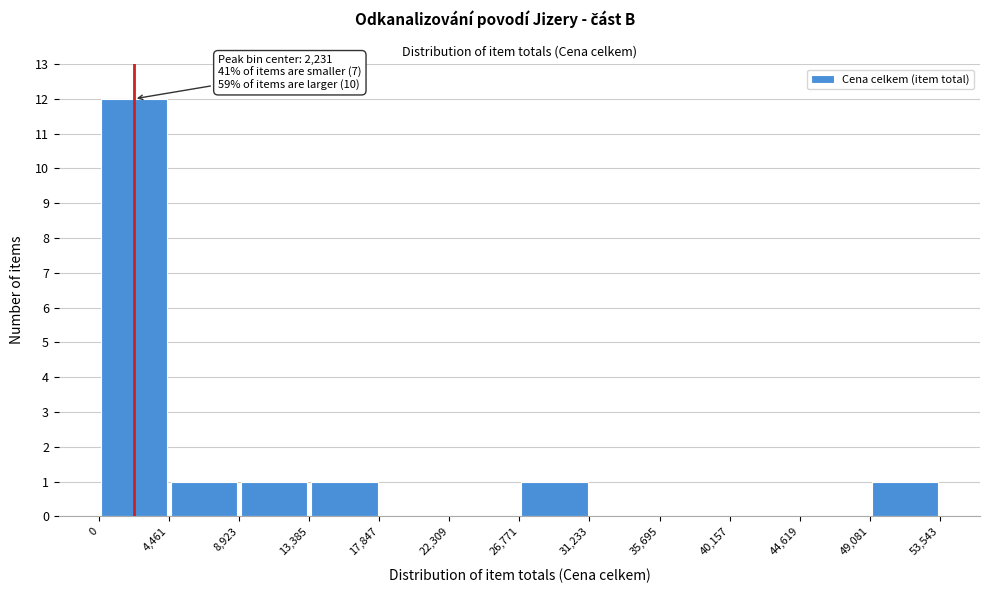

Over which range of the x-axis is the bar tallest?

0 to 4,461